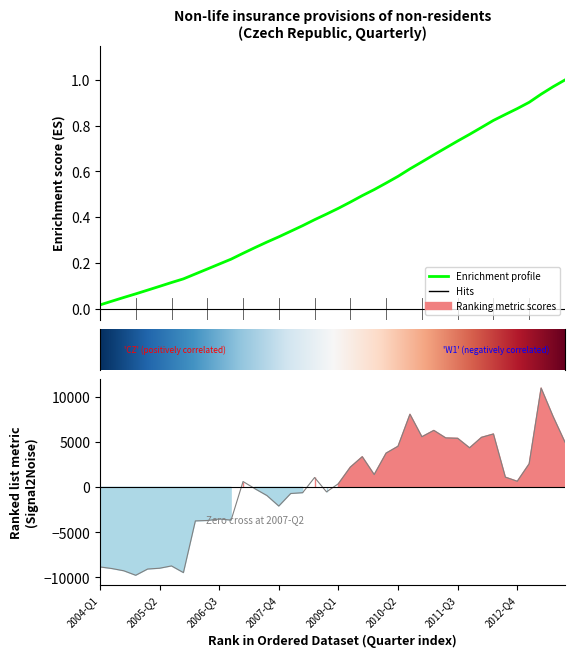

How many categories are shown in the chart?

40